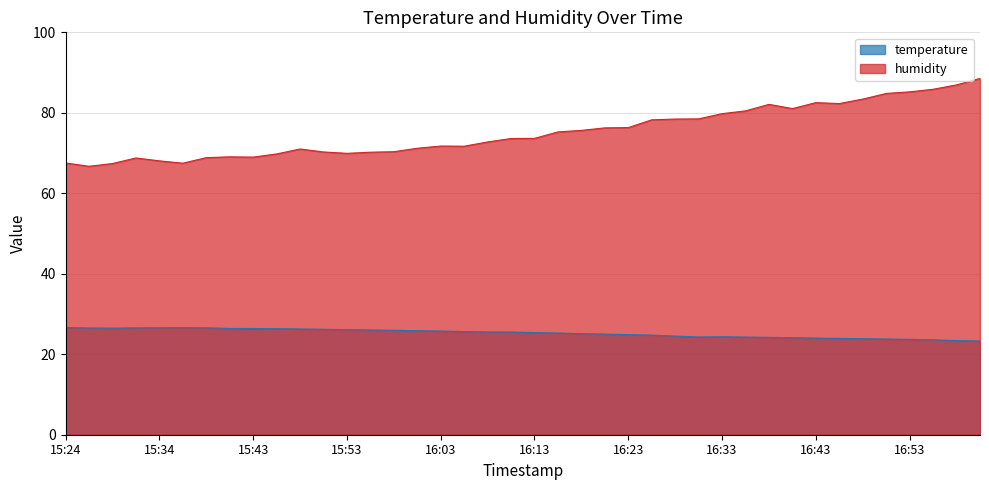

True or false: temperature and humidity cross at least once.

False